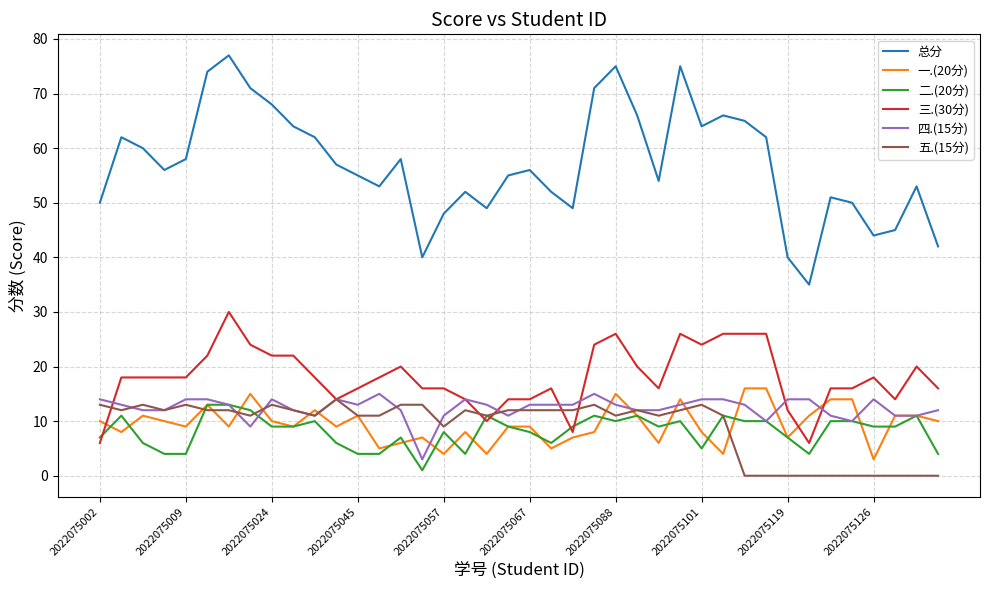

Which series has the largest total across all categories?

总分